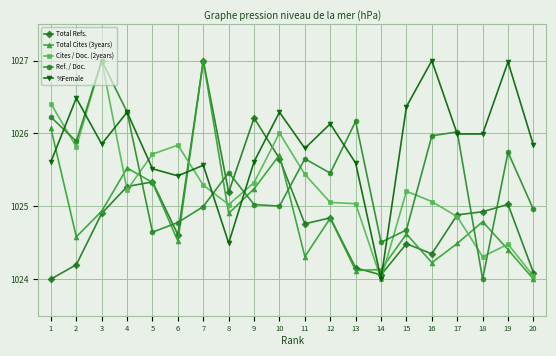

What is the difference between the Ref. / Doc. values at 10 and 8?

0.5